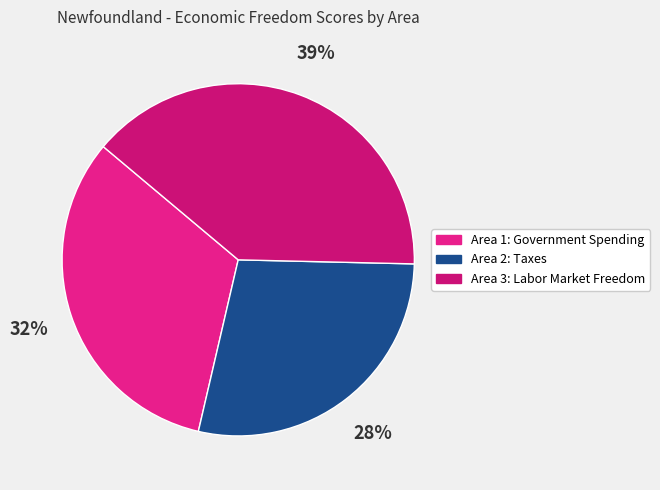

Rank the categories by value from lowest to highest.

Area 2: Taxes, Area 1: Government Spending, Area 3: Labor Market Freedom